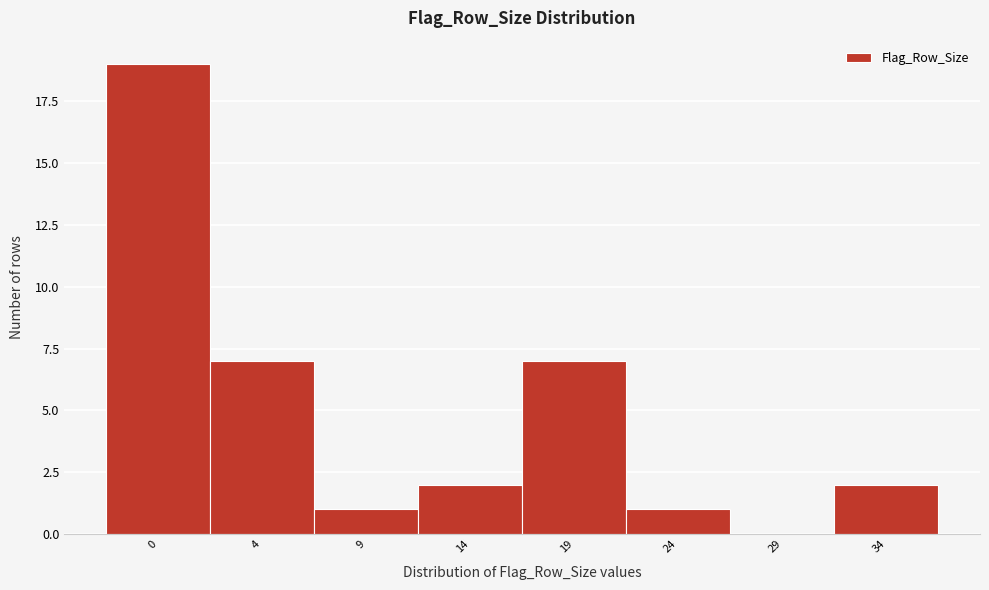

Reading right to left, transcribe all the data shown in this chart.

34=2	29=0	24=1	19=7	14=2	9=1	4=7	0=19